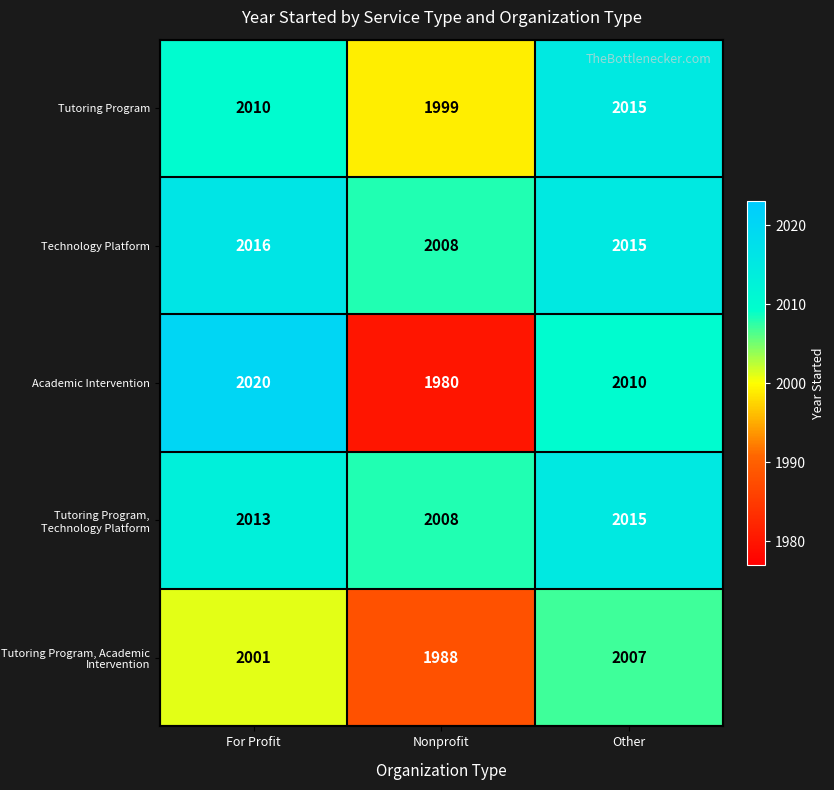

Which category has the lowest value across all series?

Nonprofit